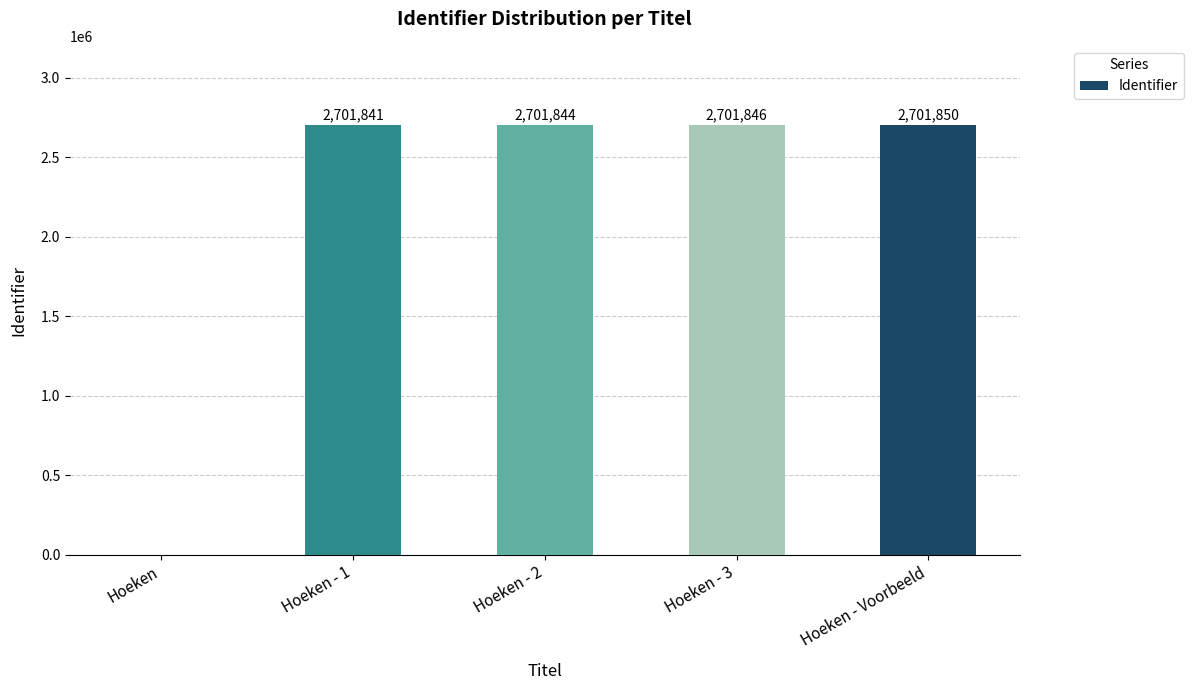

What is the sum of all values?

10807381